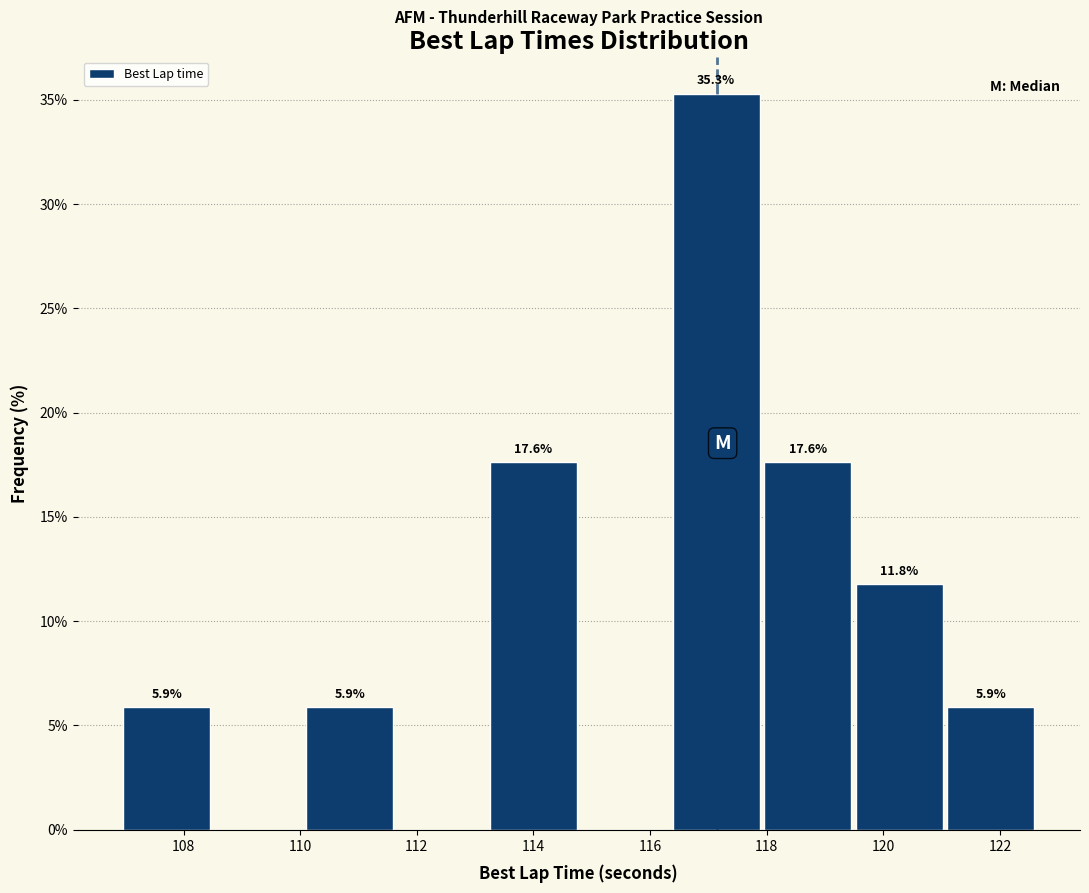

Over which range of the x-axis is the bar tallest?

116.4 to 118.0